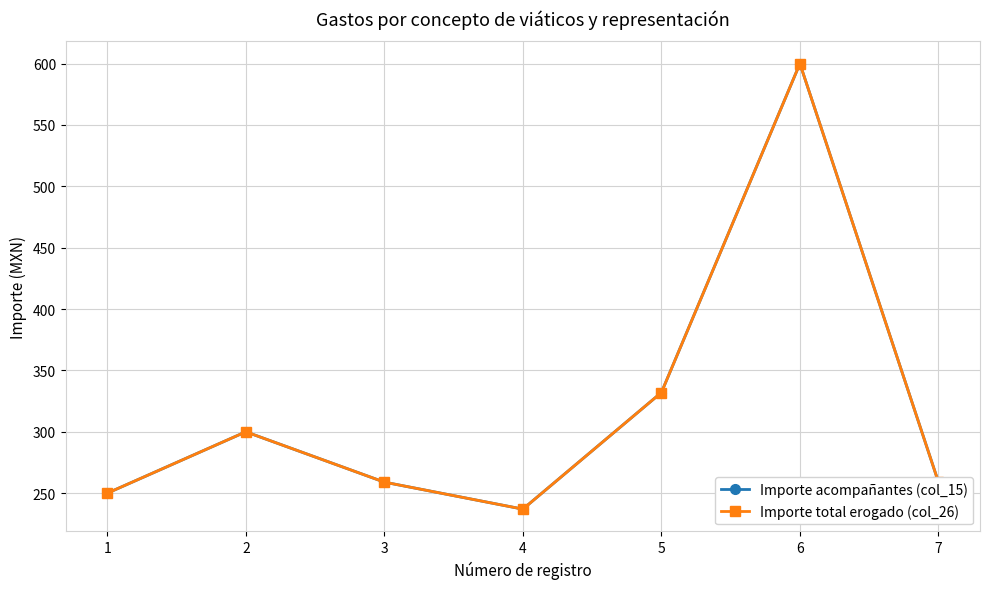

What is the difference between the maximum and minimum values in the Importe total erogado (col_26) series?

363.0